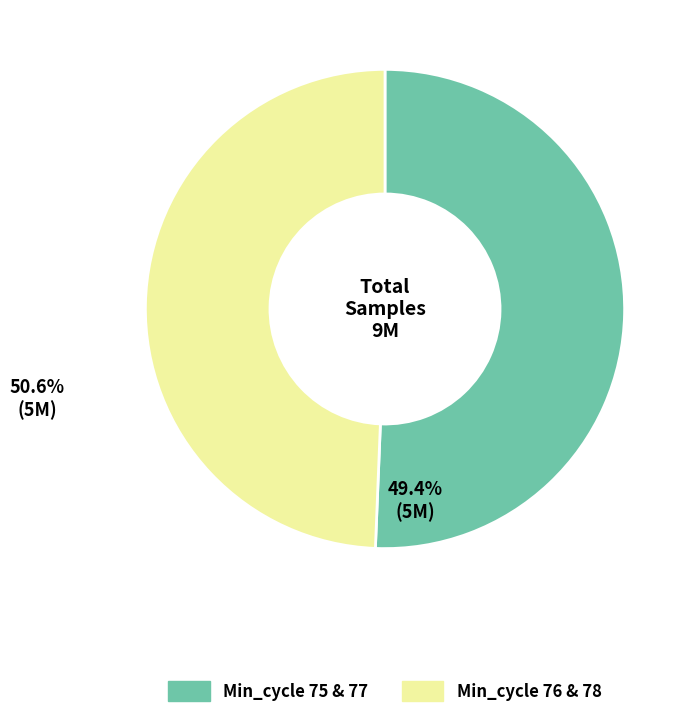

Is there any slice that represents more than half of the pie?

Yes